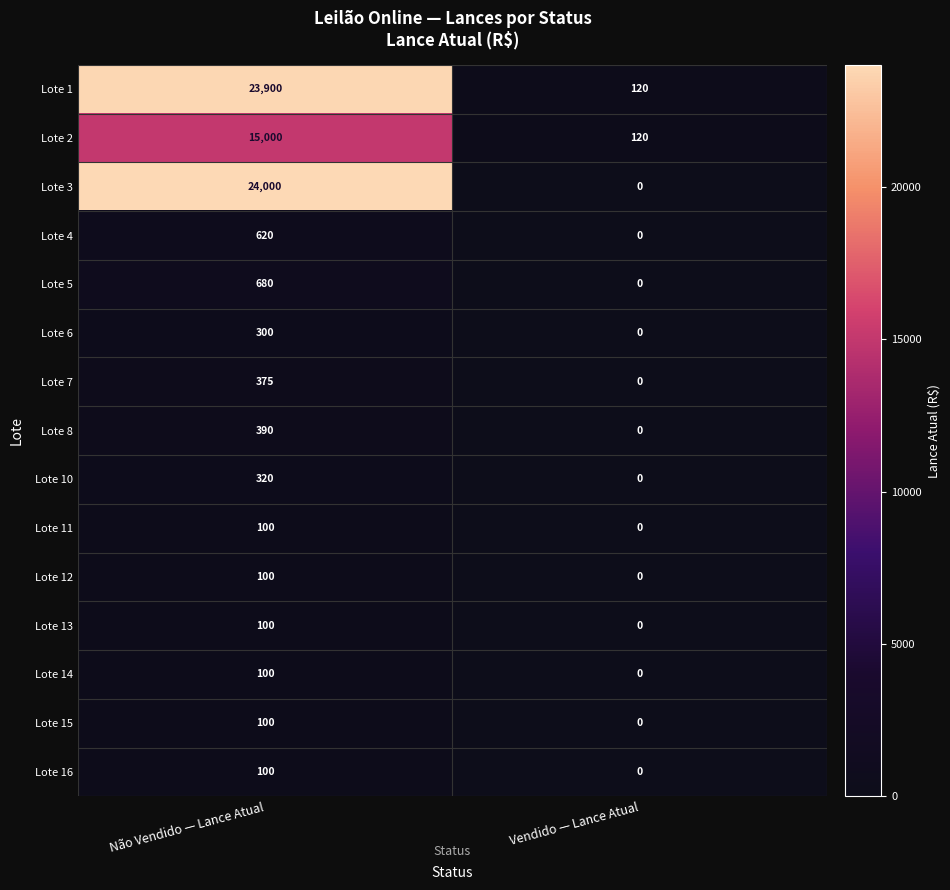

Count the number of categories in the chart.

2